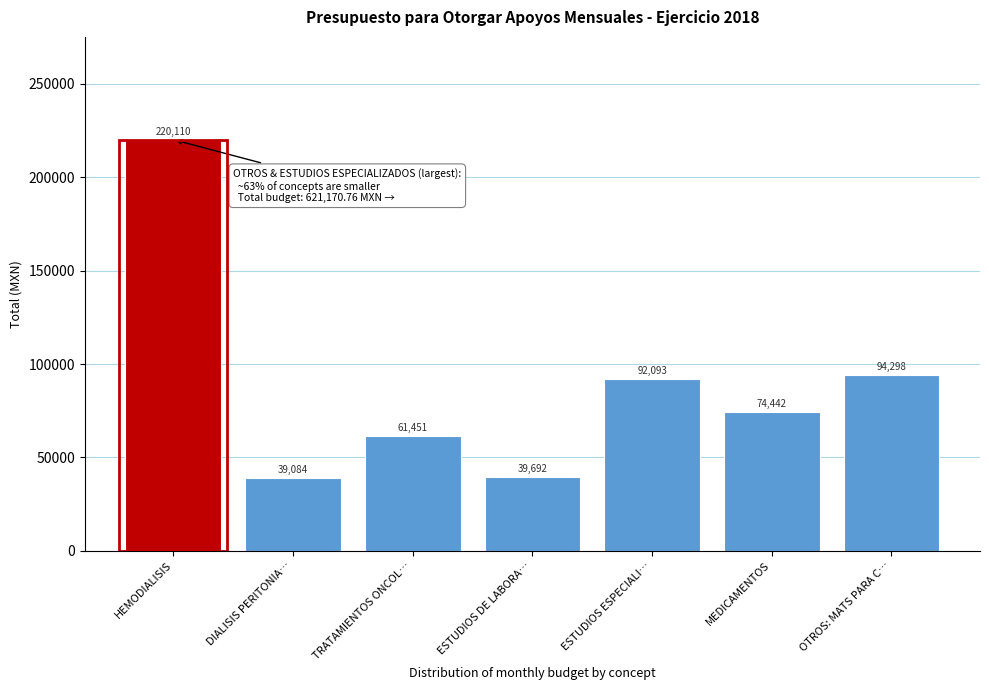

Which has a higher value, ESTUDIOS ESPECIALI… or ESTUDIOS DE LABORA…?

ESTUDIOS ESPECIALI…